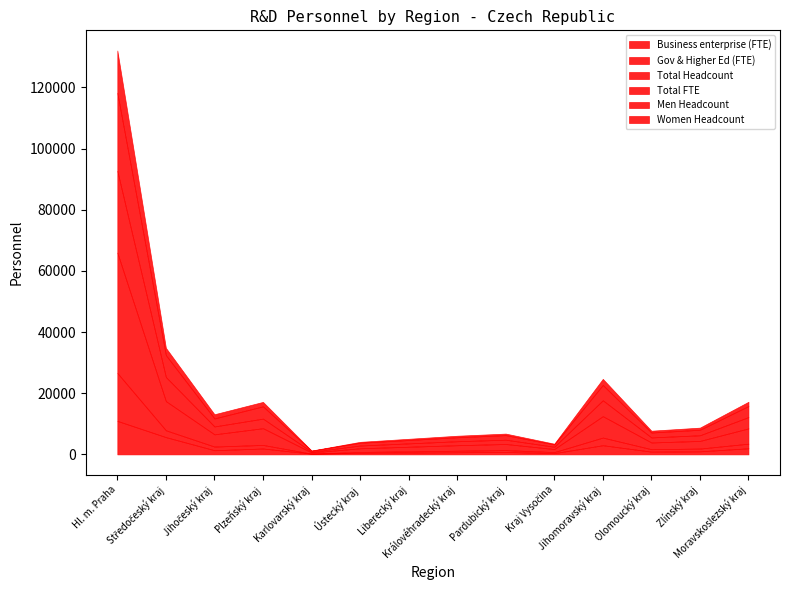

What is the sum of the Total FTE values at Středočeský kraj and Karlovarský kraj?

8118.3